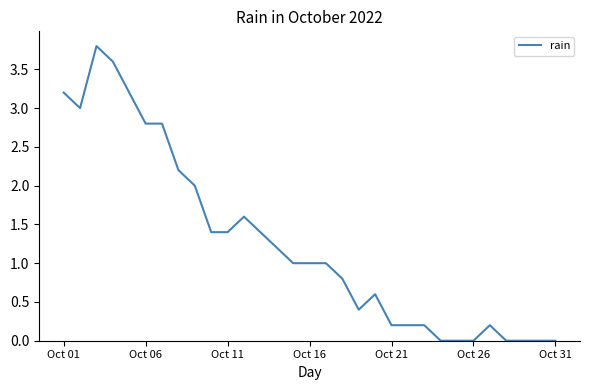

What is the greatest value displayed?

3.8